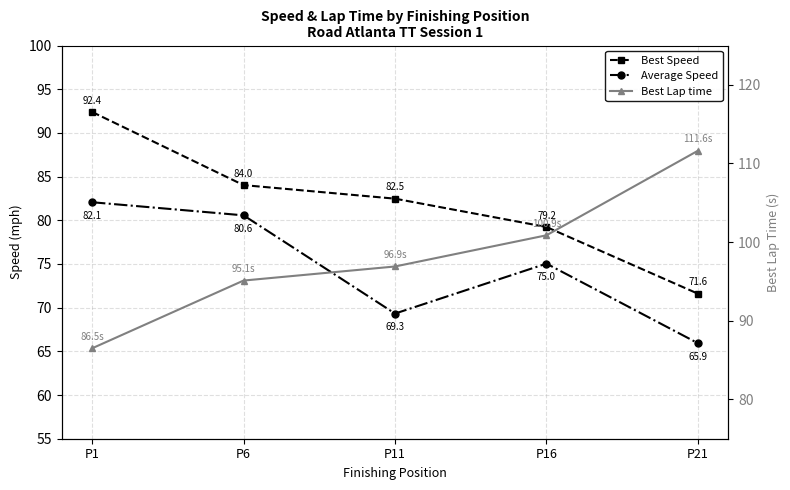

Reading left to right, transcribe all the data shown in this chart.

Best Speed: 92.4	84.0	82.5	79.2	71.6
Average Speed: 82.1	80.6	69.3	75.0	65.9
Best Lap time: 86.5	95.1	96.9	100.9	111.6